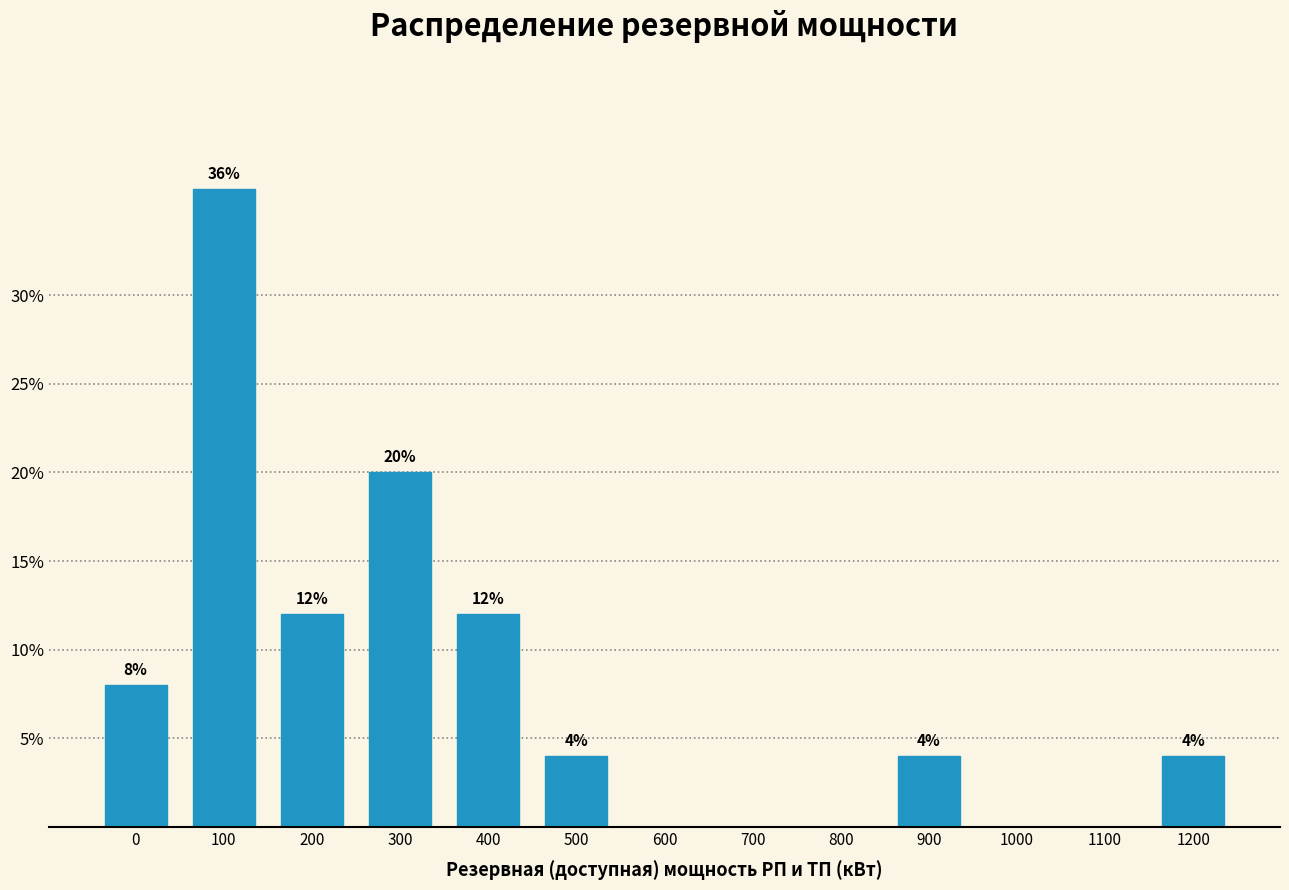

Reading right to left, transcribe all the data shown in this chart.

1200=4	1100=0	1000=0	900=4	800=0	700=0	600=0	500=4	400=12	300=20	200=12	100=36	0=8